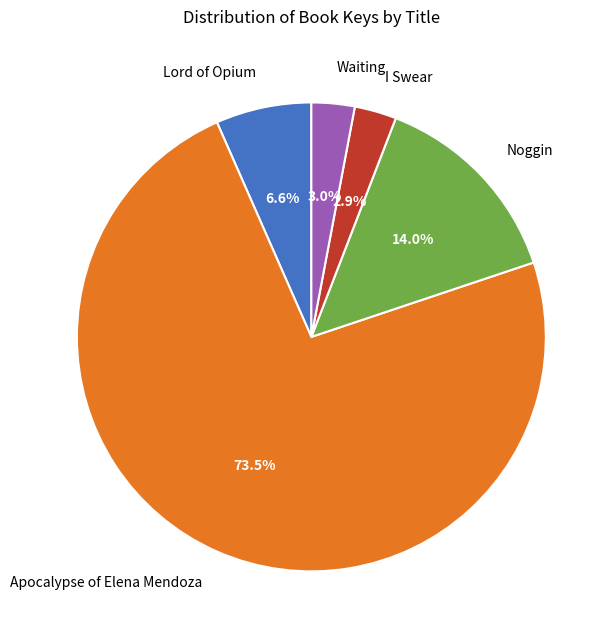

What is the ratio of the value at Apocalypse of Elena Mendoza to the value at Lord of Opium?

11.1